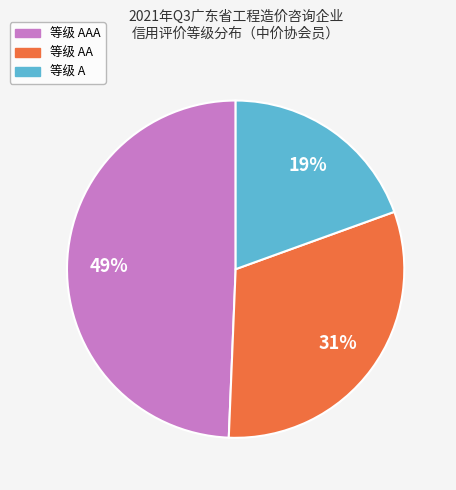

Combined, do 等级 AAA and 等级 A account for over 50%?

Yes